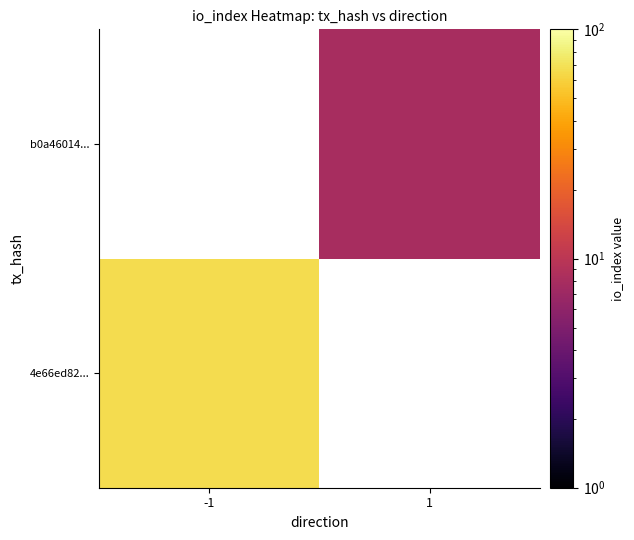

Rank the series by their average value, from highest to lowest.

4e66ed82..., b0a46014...